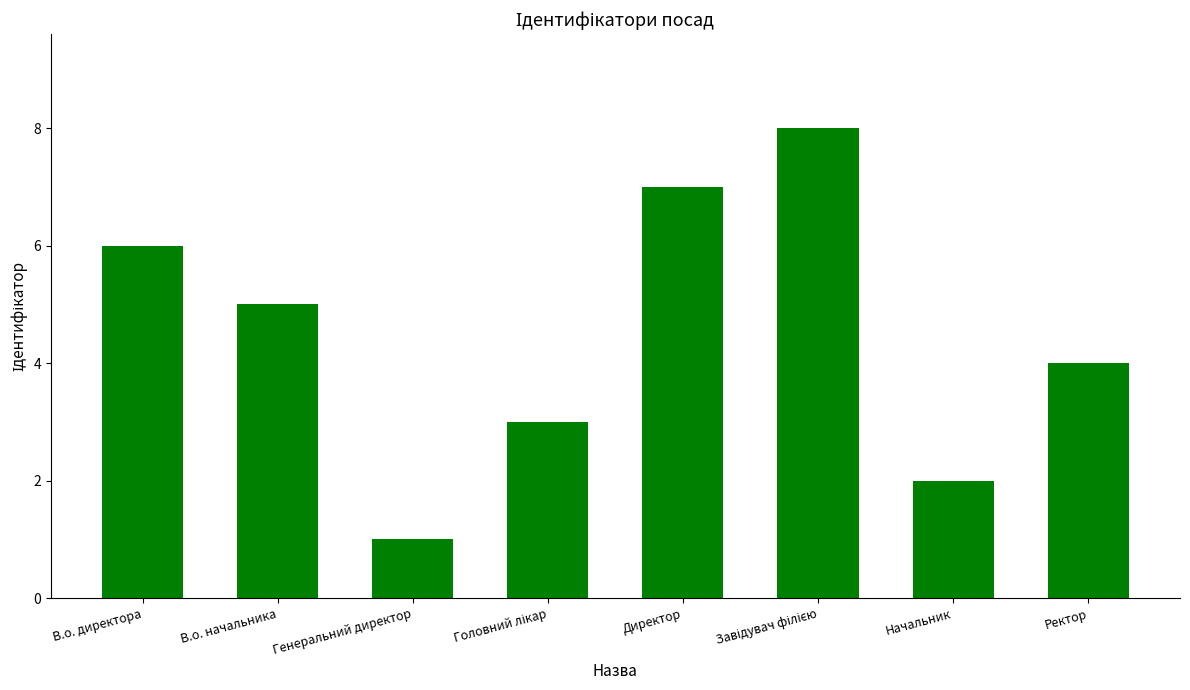

What is the label of the 7th bar from the right?

В.о. начальника